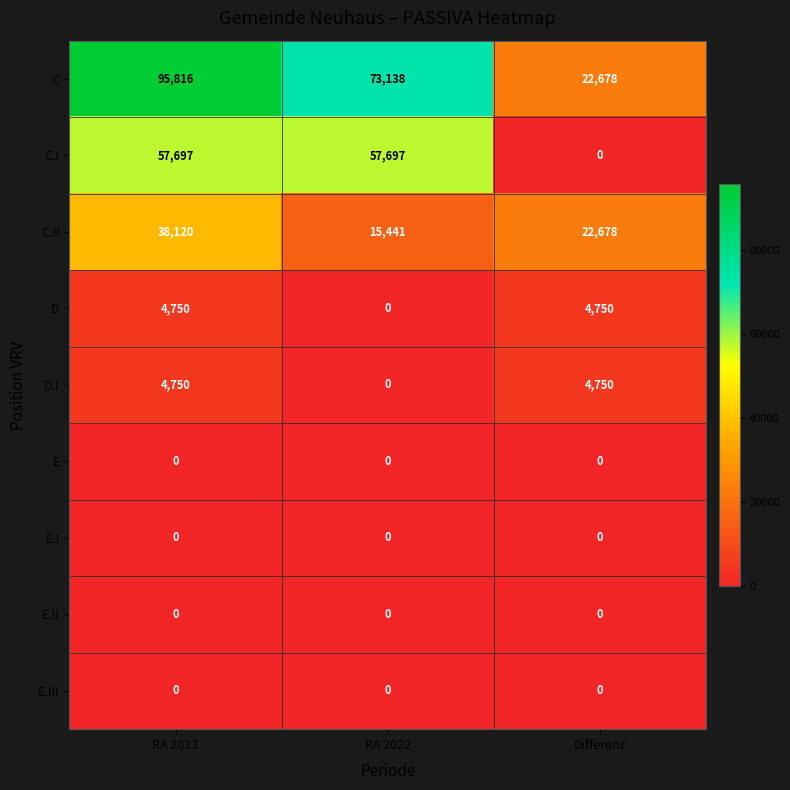

Where does the C series first go above 73138?

RA 2023